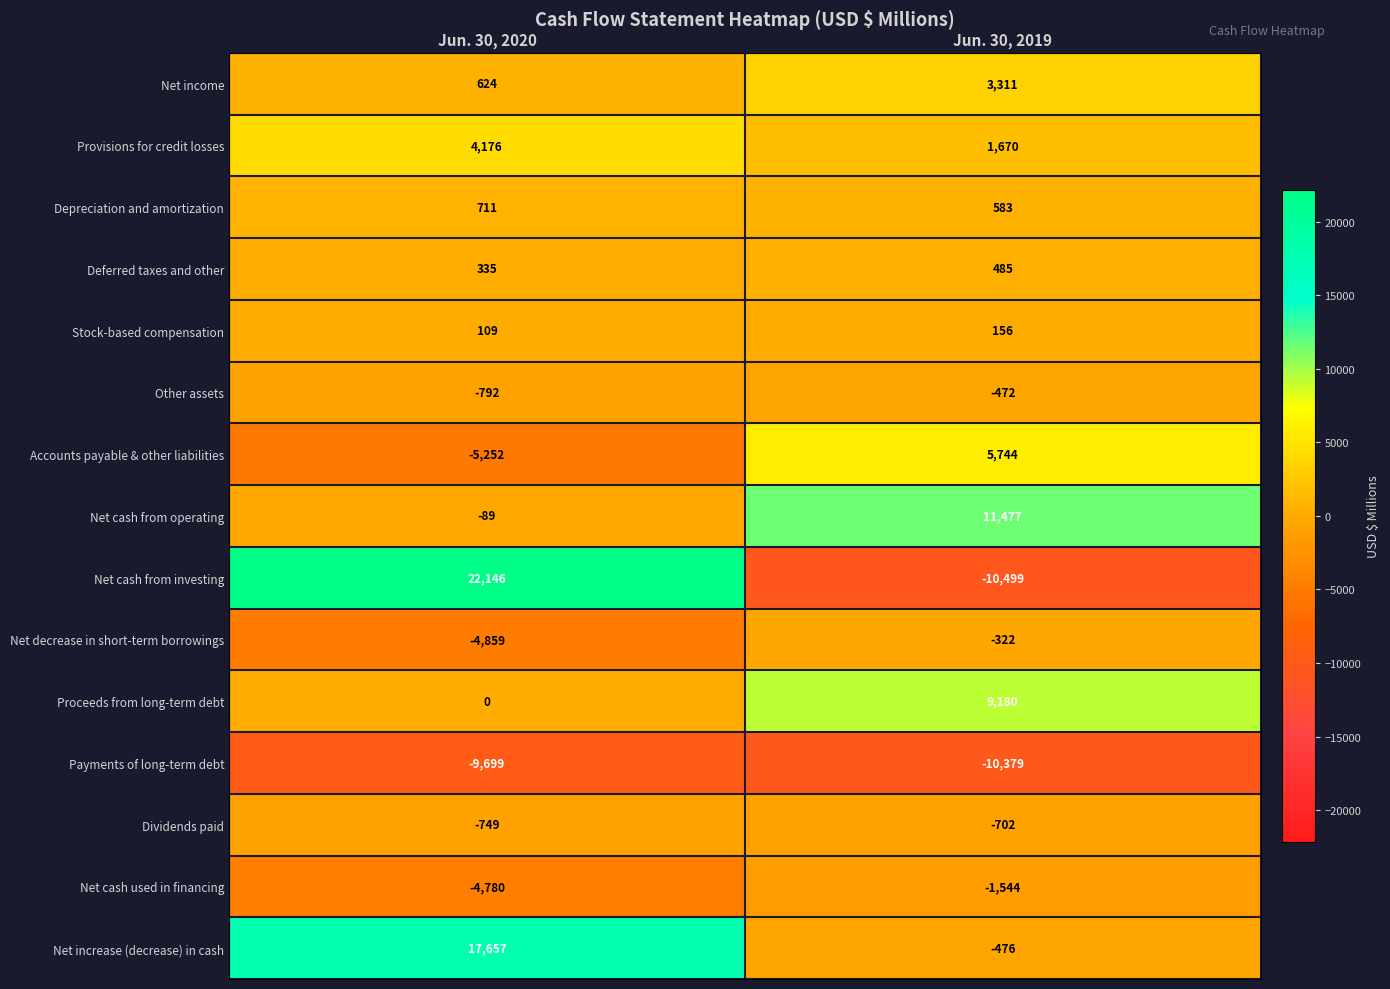

What is the difference between the Net income values at Jun. 30, 2019 and Jun. 30, 2020?

2687